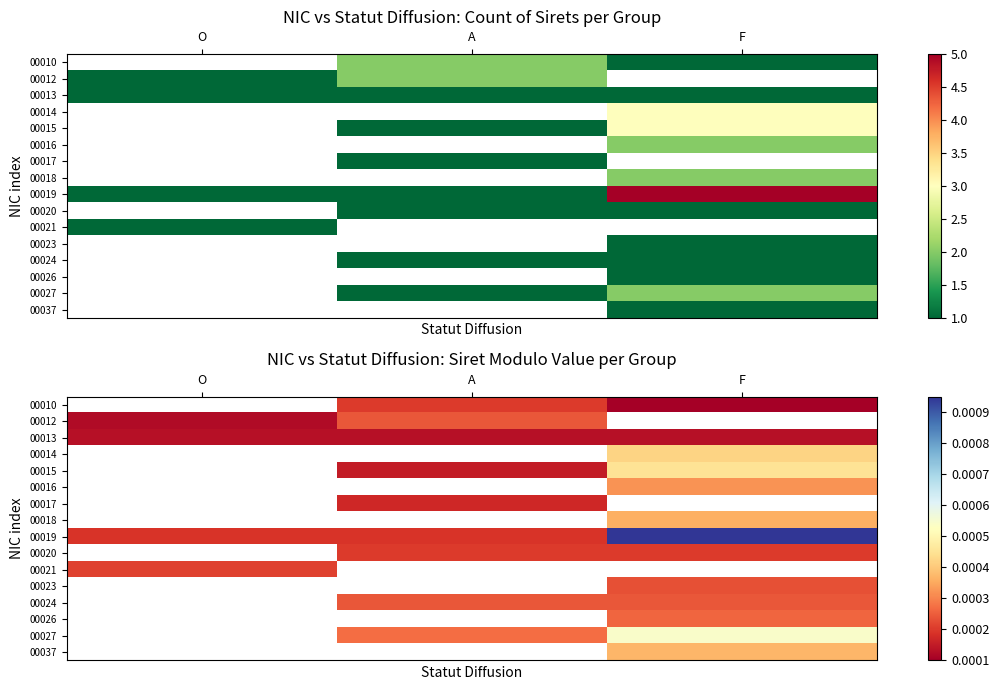

Count the number of categories in the chart.

3